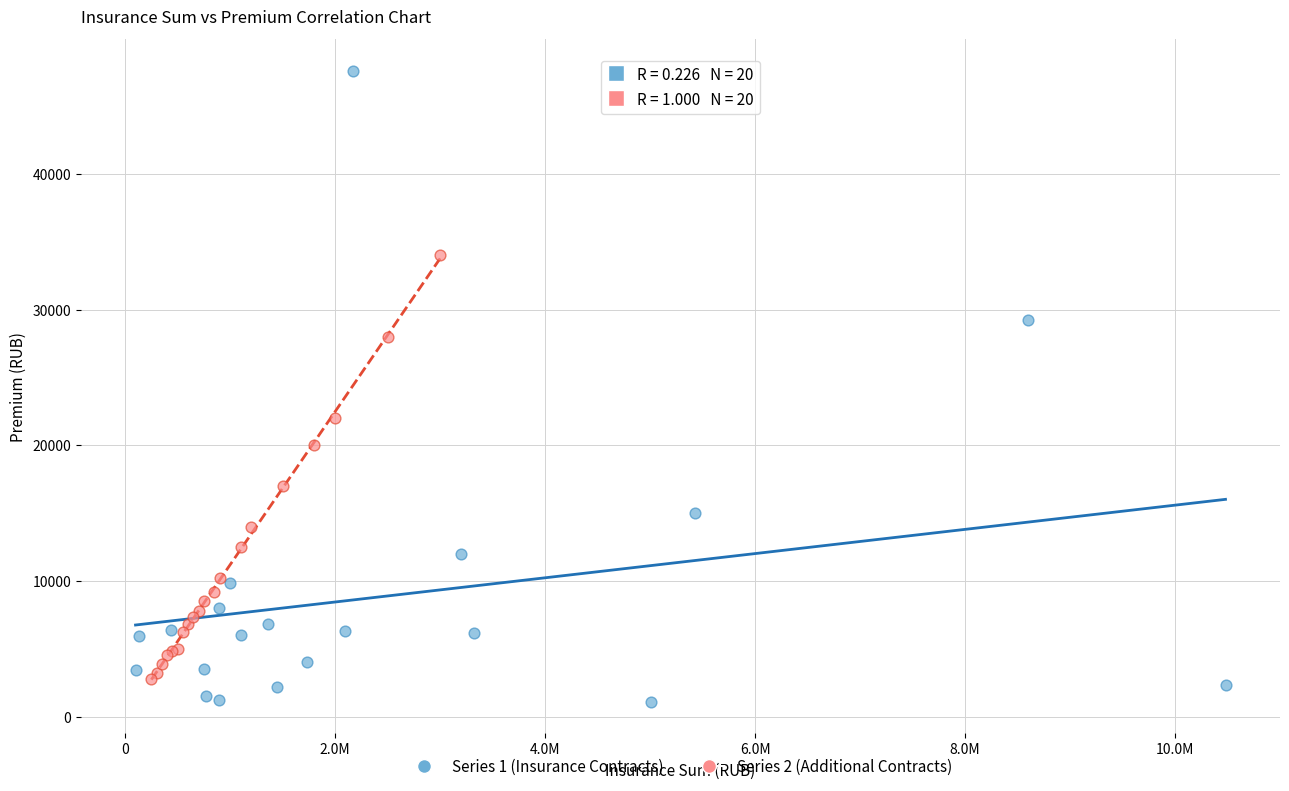

Which series contains the highest Y value?

Series 1 (Insurance Contracts)